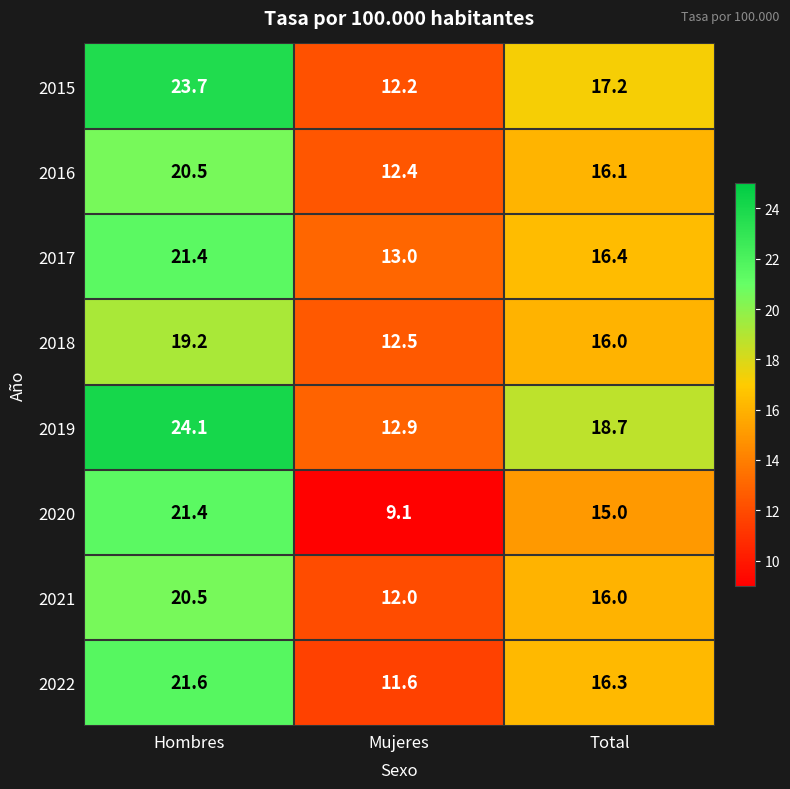

How many data points does each series have?

3